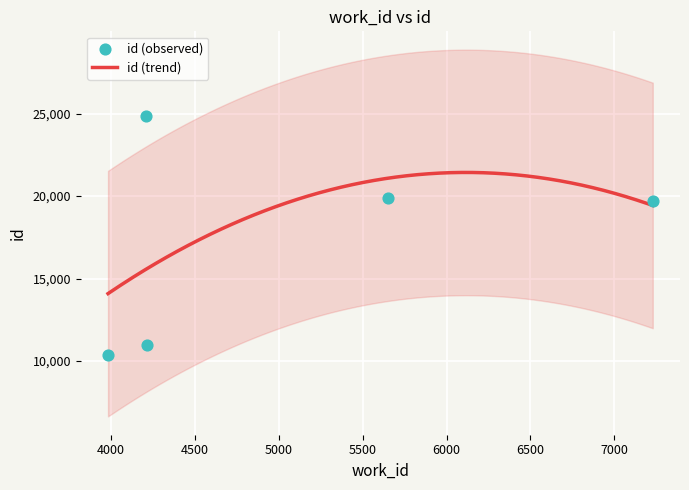

What is the change in value from 3981 to 7229?

+9383